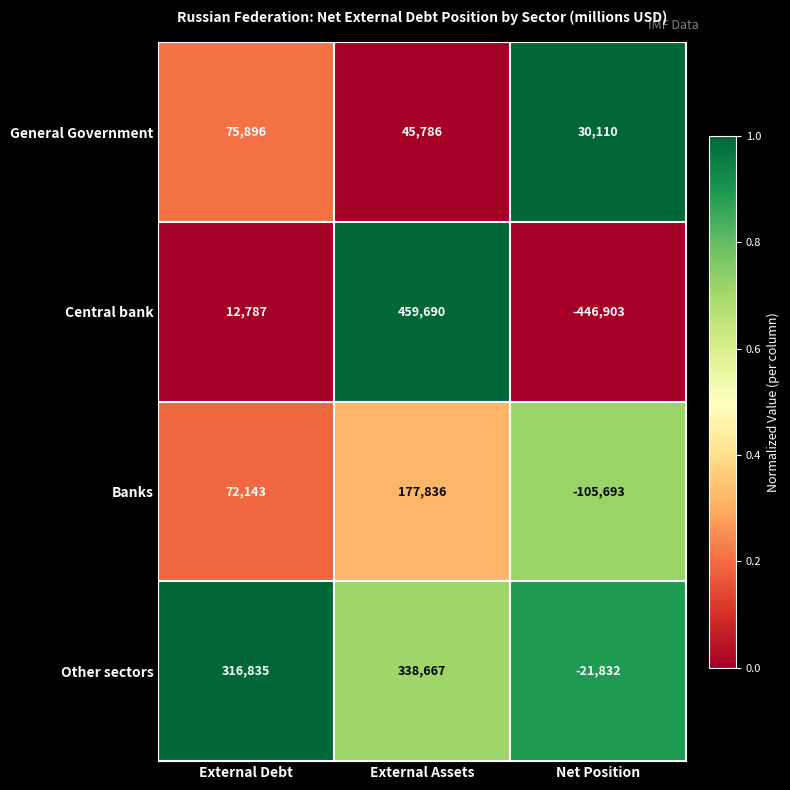

Reading right to left, transcribe all the data shown in this chart.

General Government: 30110	45786	75896
Central bank: -446903	459690	12787
Banks: -105693	177836	72143
Other sectors: -21832	338667	316835